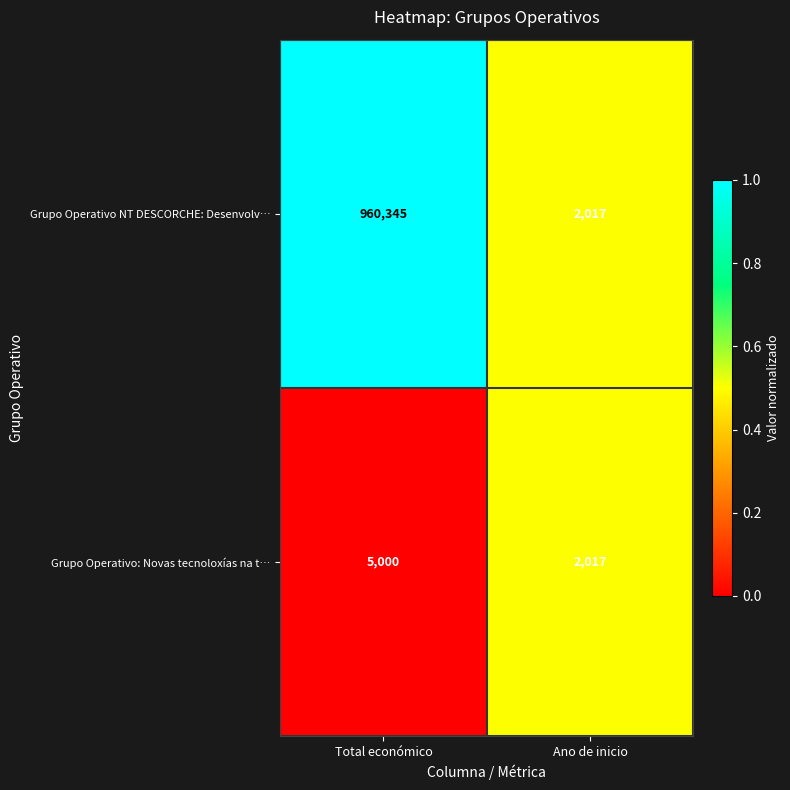

Rank the series at Total económico from lowest to highest value.

Grupo Operativo: Novas tecnoloxías na t…, Grupo Operativo NT DESCORCHE: Desenvolv…